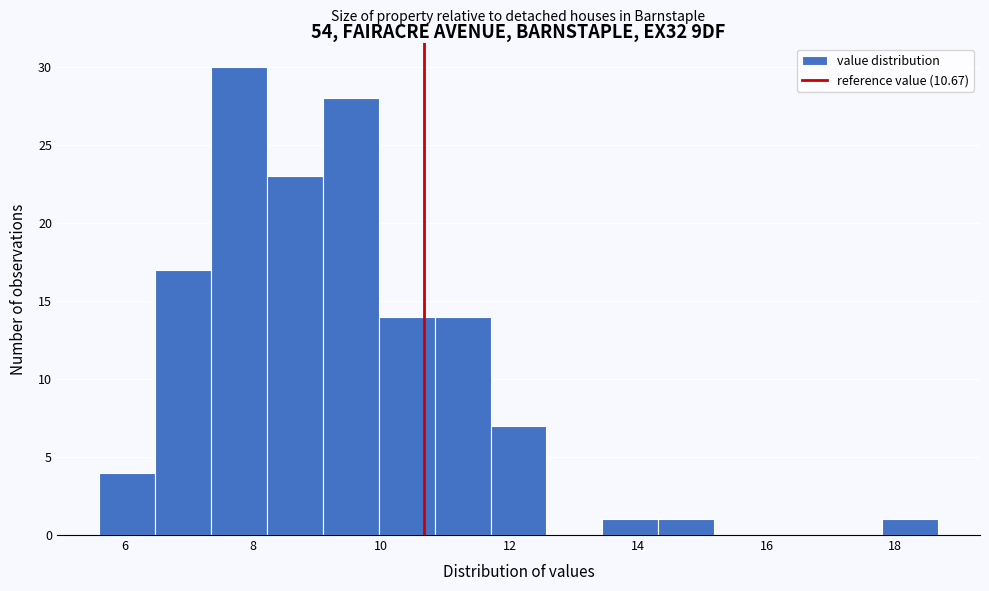

Over which range of the x-axis is the bar tallest?

7.4 to 8.2